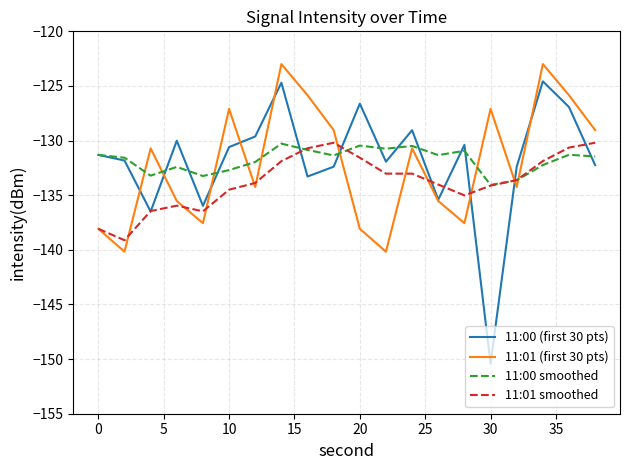

What is the lowest value of the 11:01 smoothed series?

-139.1